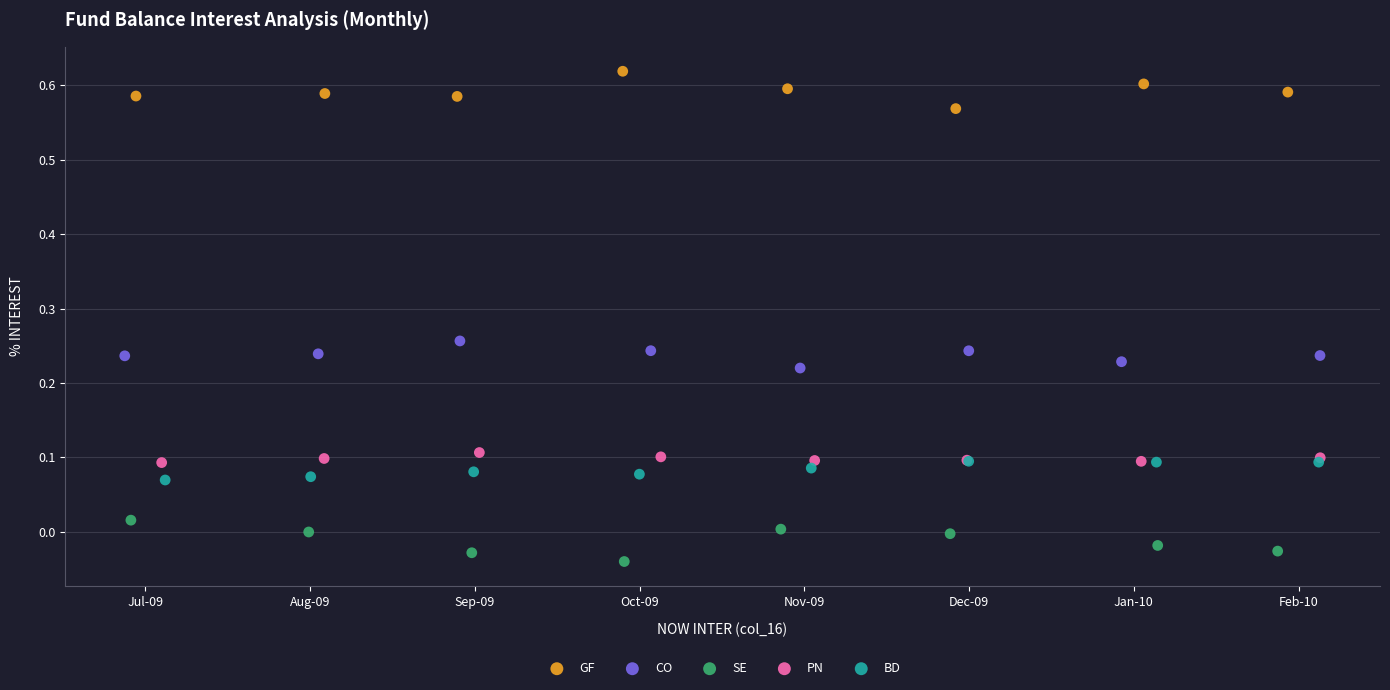

Which series contains the highest Y value?

GF